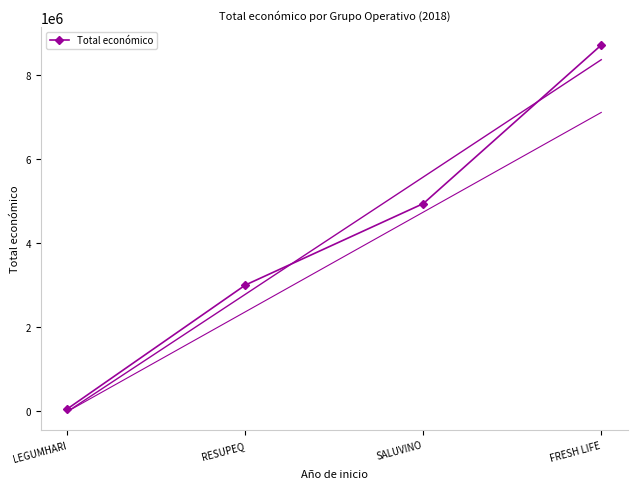

What is the average value?

4173110